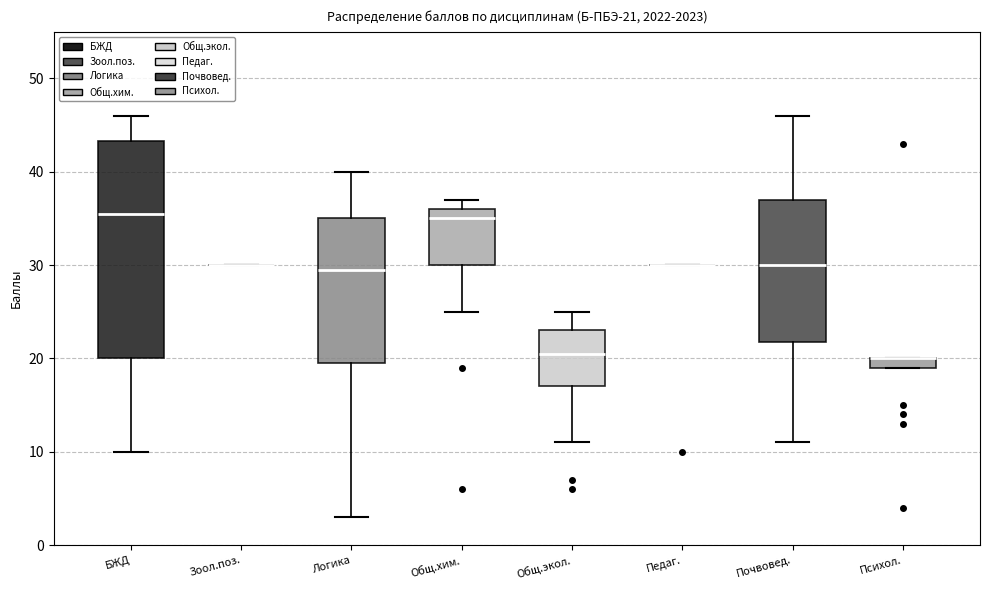

Which box is the tallest, from its lower edge to its upper edge?

БЖД